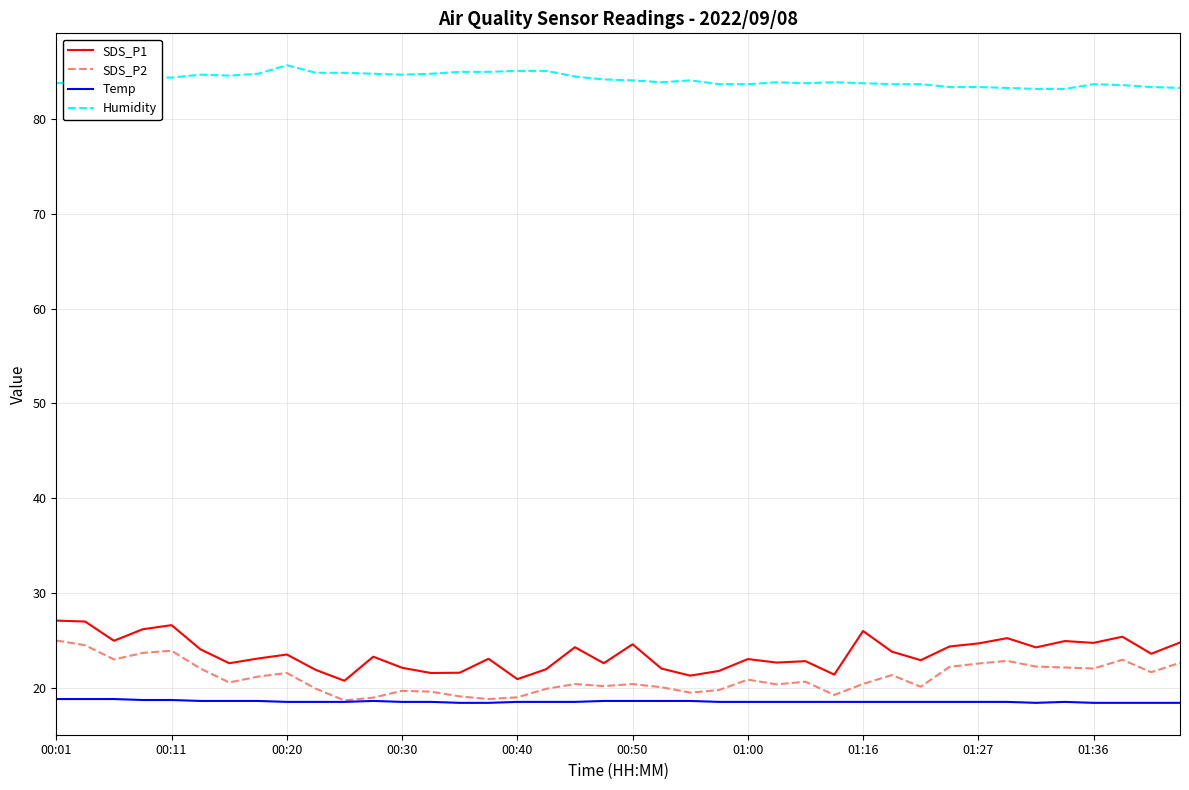

What is the maximum value for Humidity?

85.7